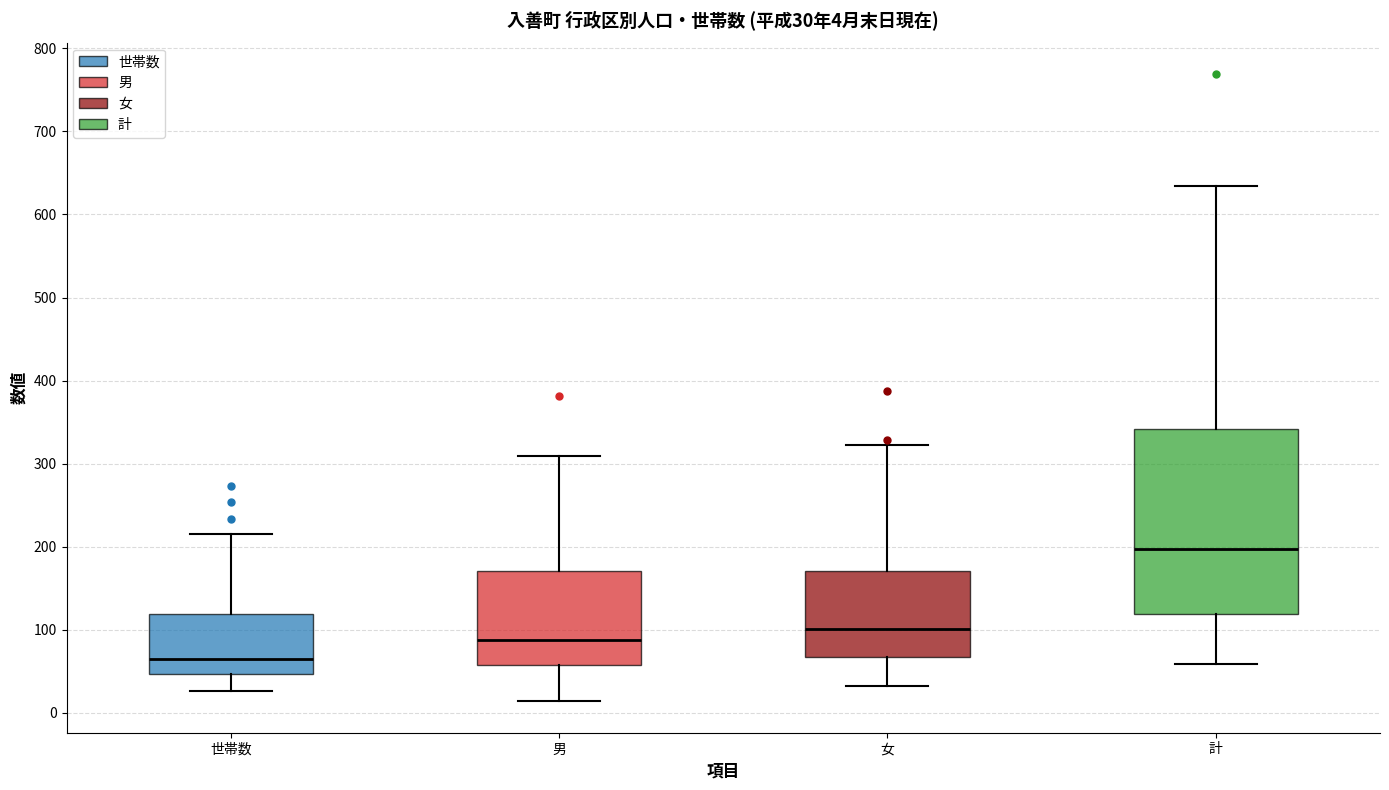

Comparing the boxes themselves (not the whiskers), which one is the tallest?

計